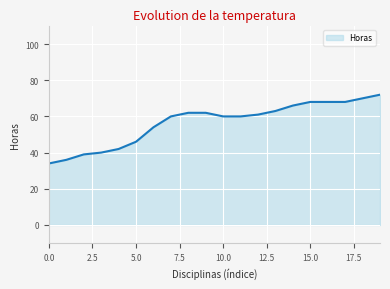

What is the difference between the maximum and minimum values?

38